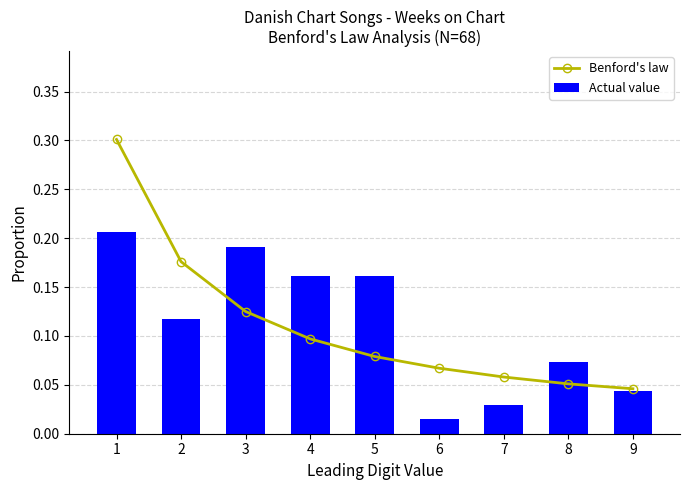

Where is Benford's law nearest to the value 0?

9